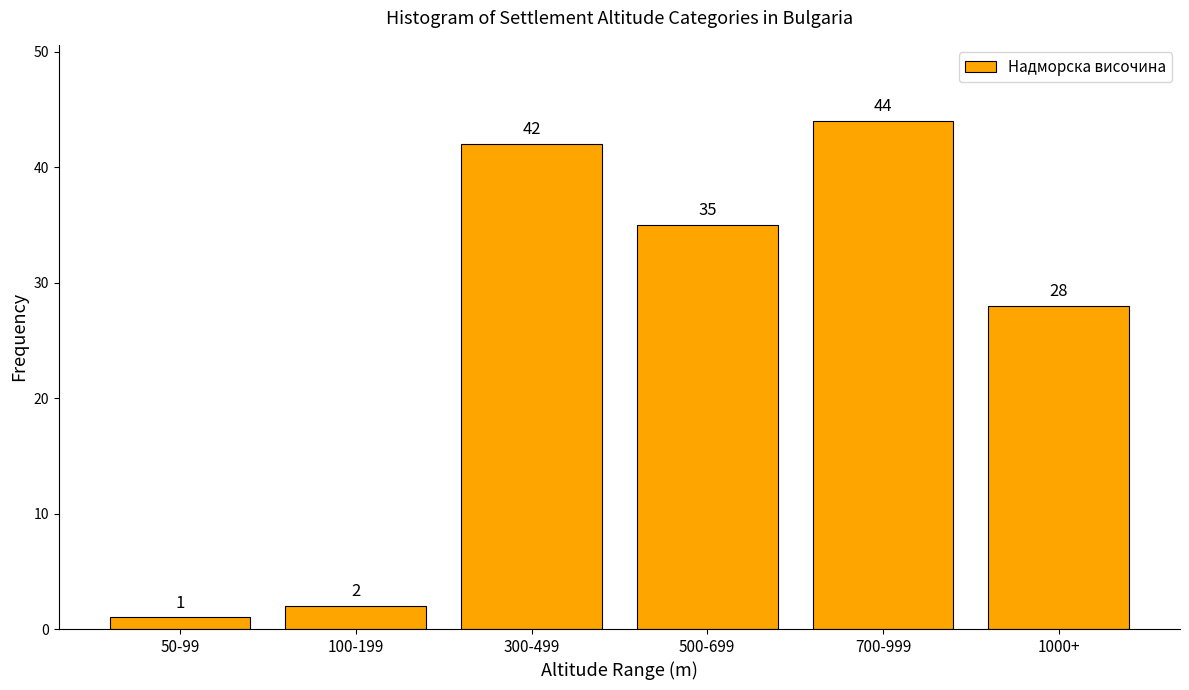

Reading right to left, extract all data points from this chart.

1000+=28	700-999=44	500-699=35	300-499=42	100-199=2	50-99=1